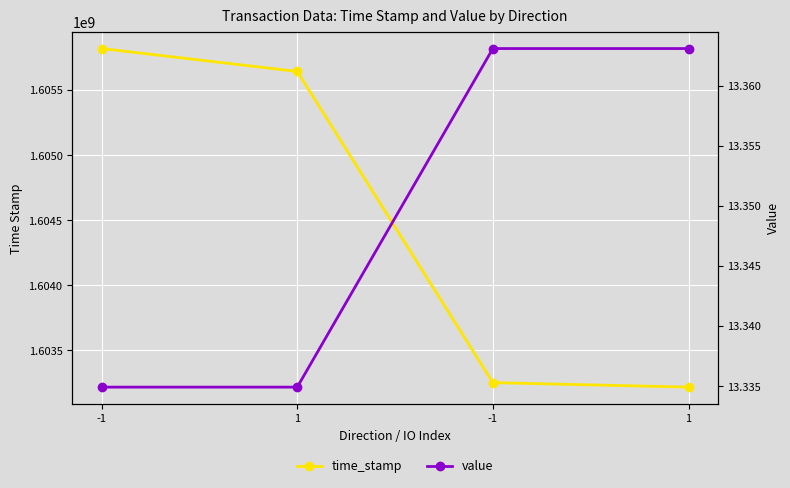

What is the label of the 1st point from the right?

1